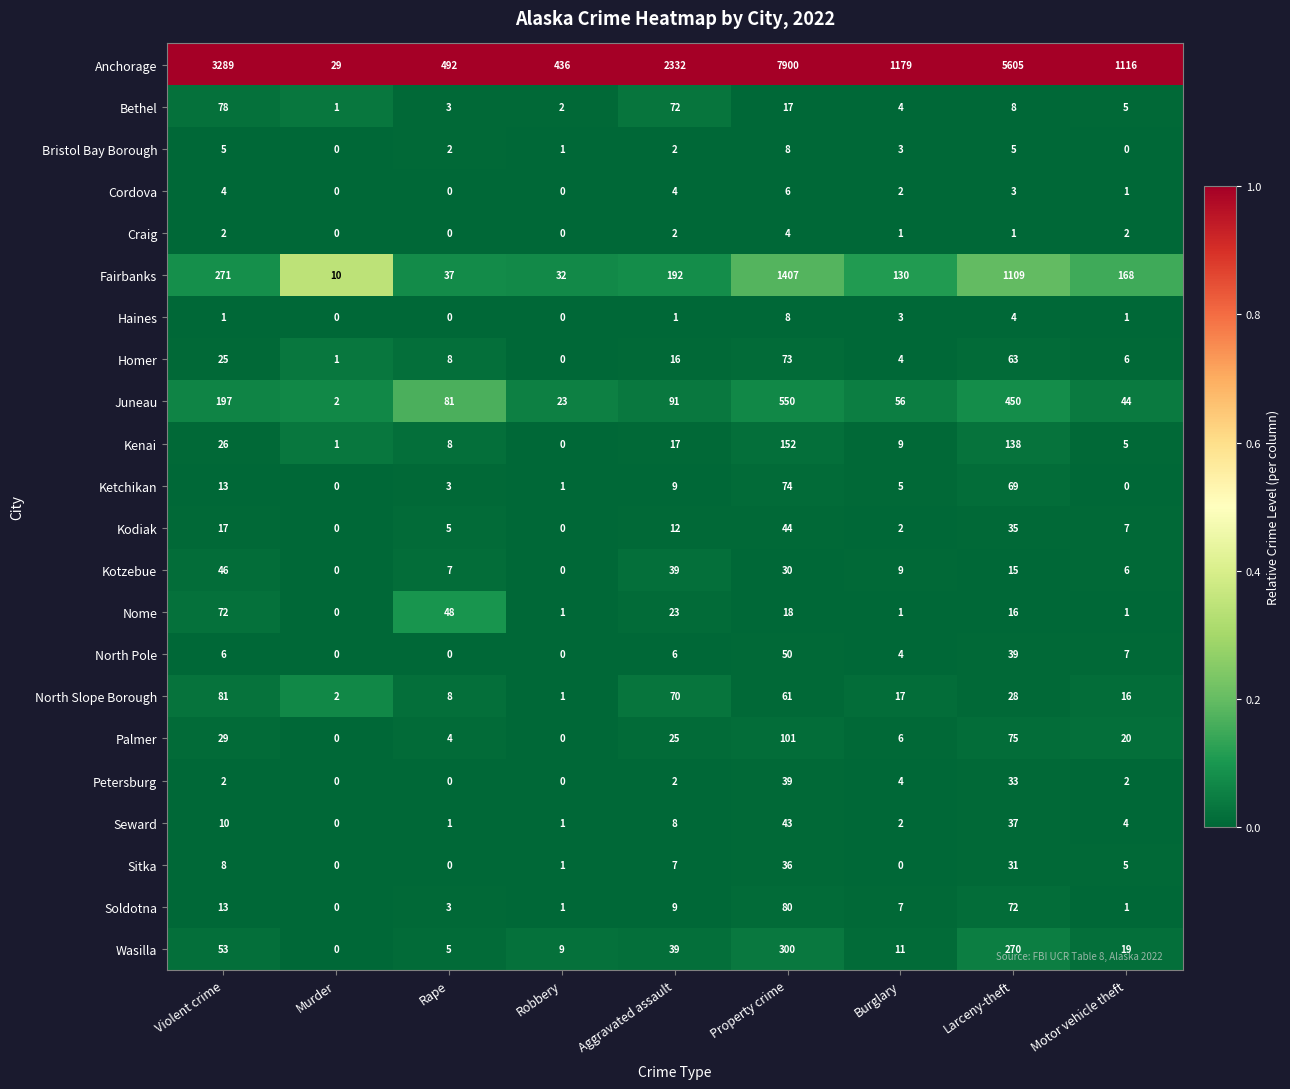

Which series has the largest total across all categories?

Anchorage